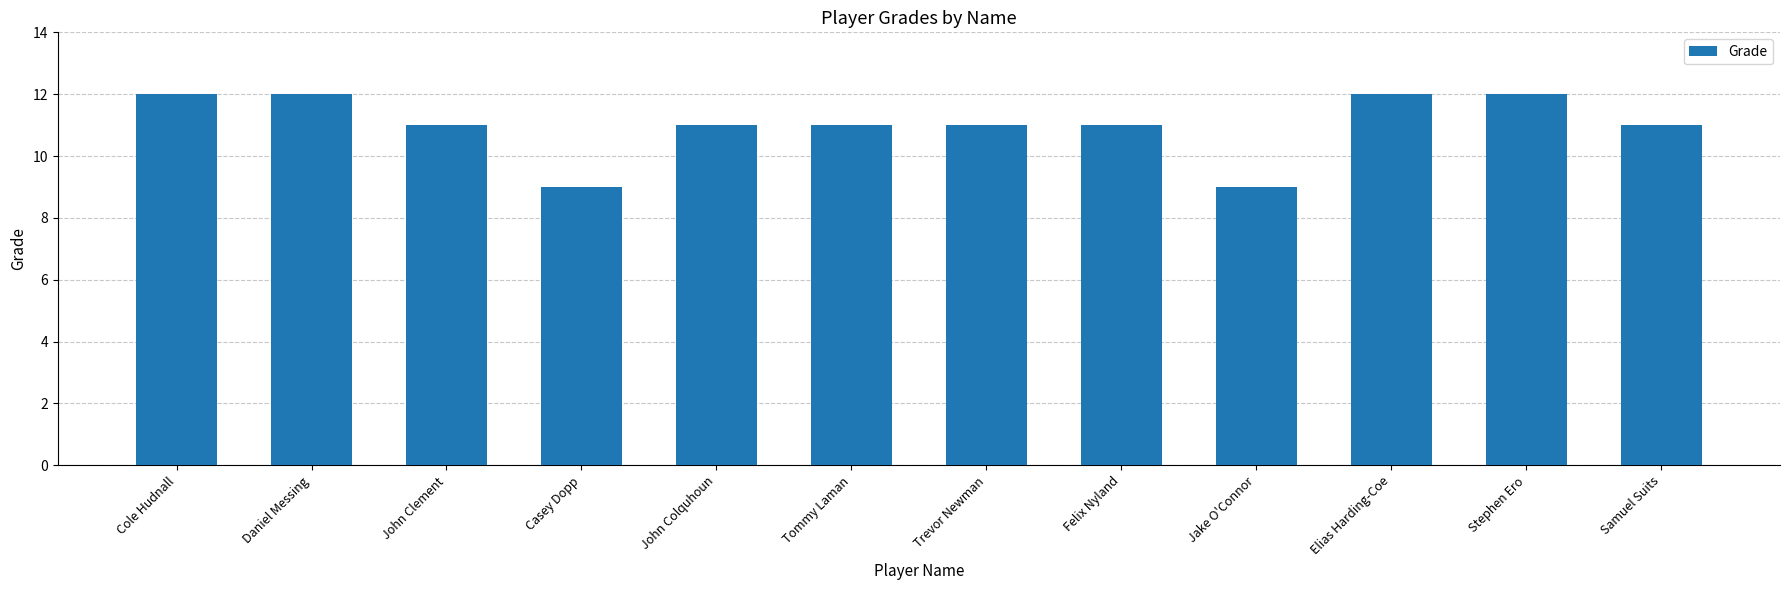

What is the greatest value displayed?

12